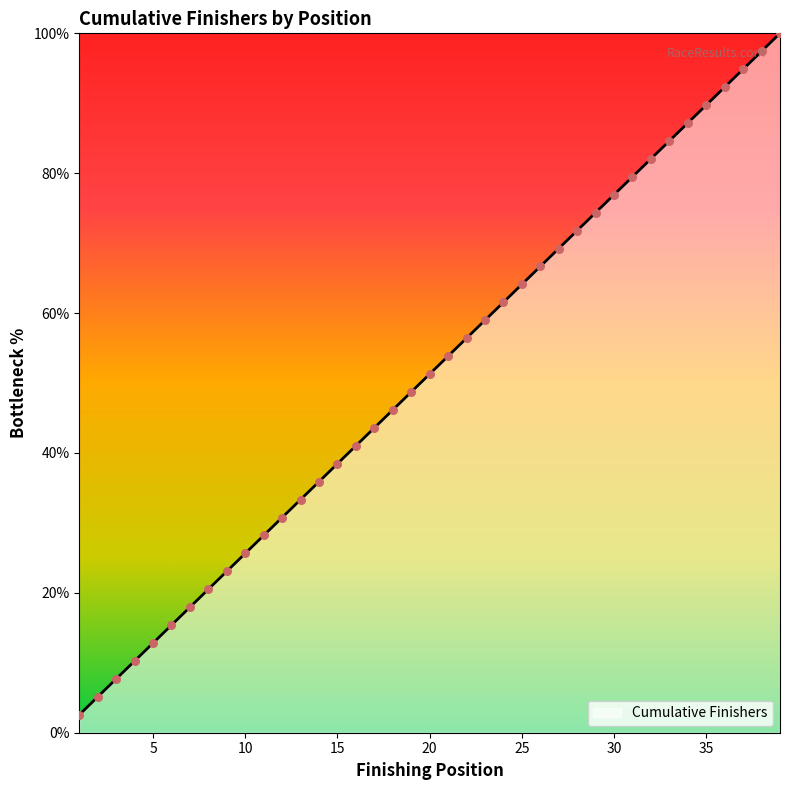

What is the greatest value displayed?

100.0